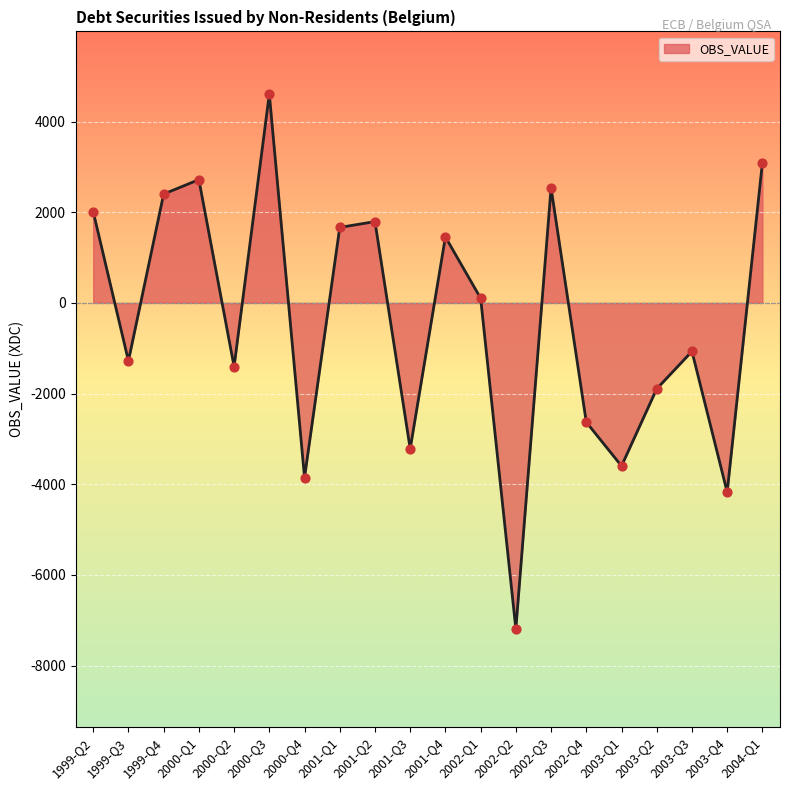

Which has a higher value, 2001-Q4 or 1999-Q4?

1999-Q4